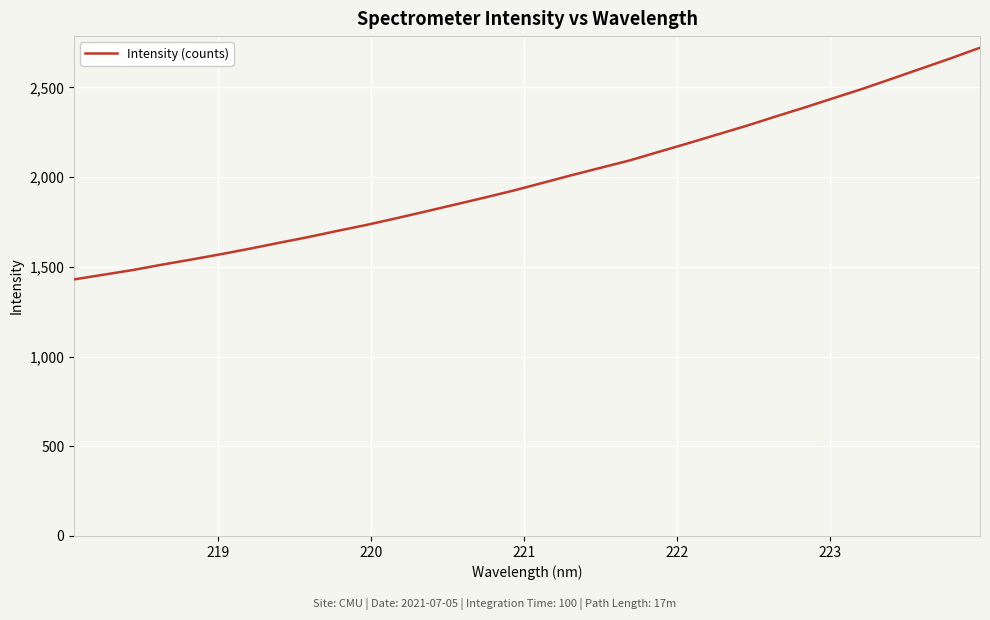

True or false: there are more than 0 points higher than both neighbors.

False